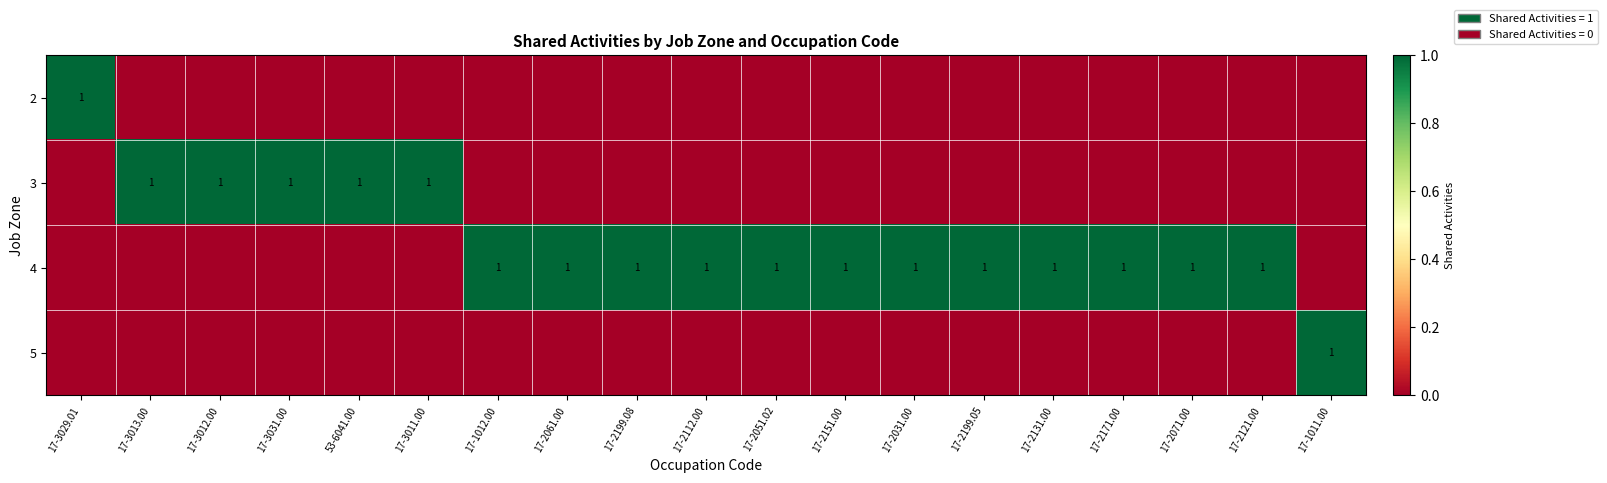

What is the highest value of the 4 series?

1